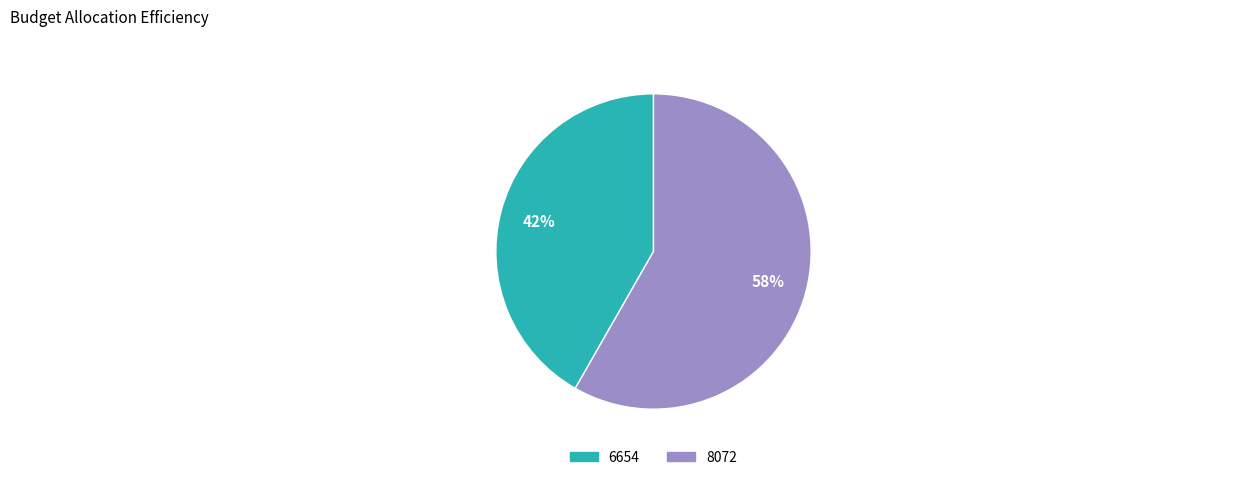

Between 6654 and 8072, which is larger?

8072